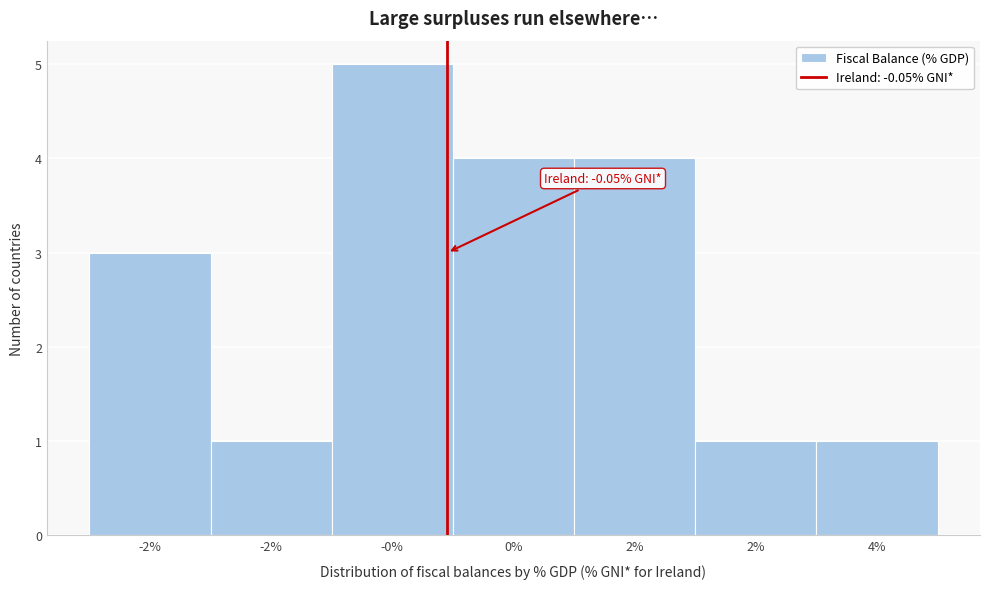

Are the bars horizontal?

No